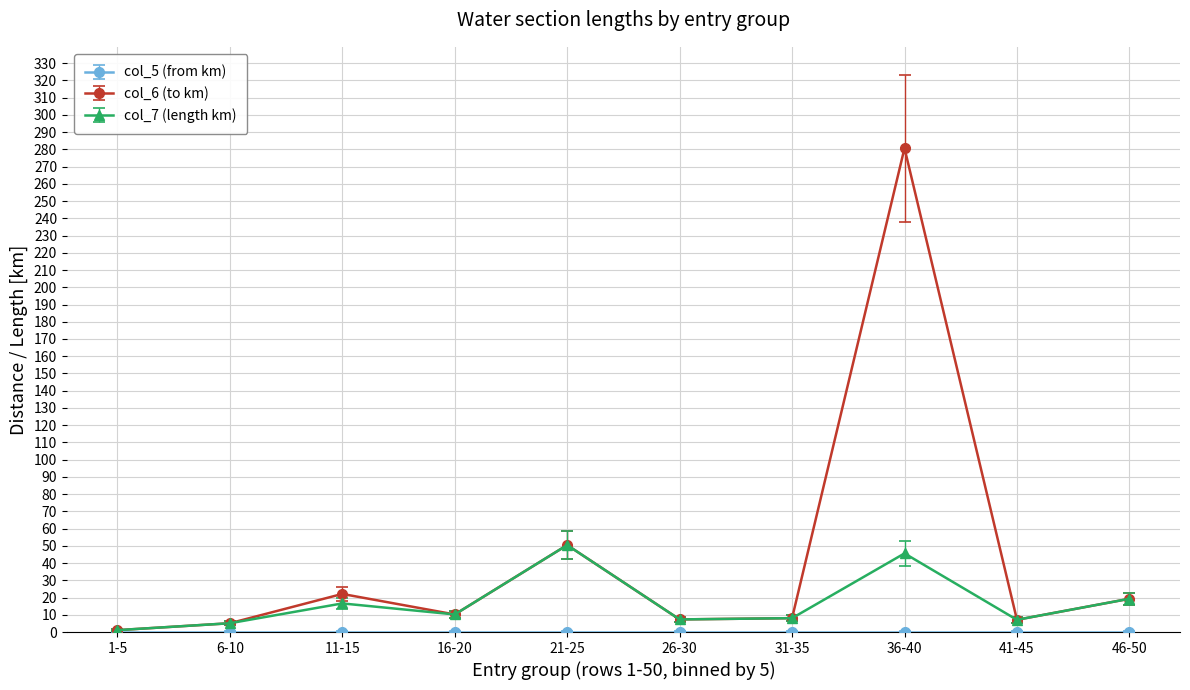

Is the value of col_6 (to km) at 16-20 greater than the value of col_7 (length km) at 36-40?

No